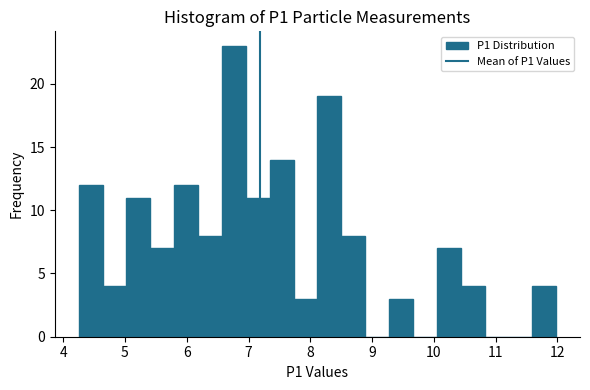

Around what value on the x-axis is the tallest bar? Give the approximate position of its centre, as read against the axis.

6.8